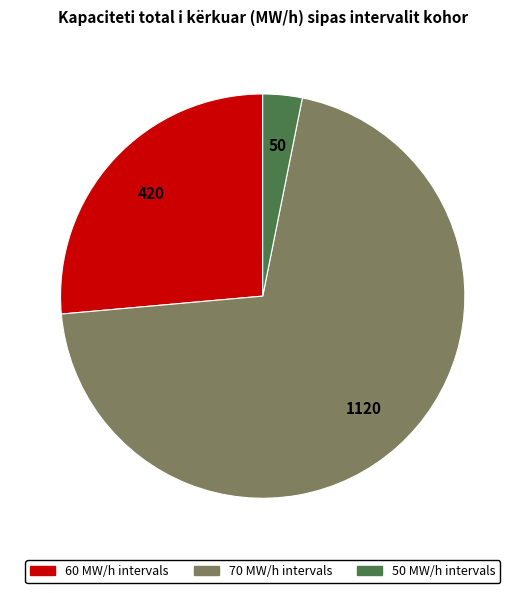

Does any single category account for the majority?

Yes